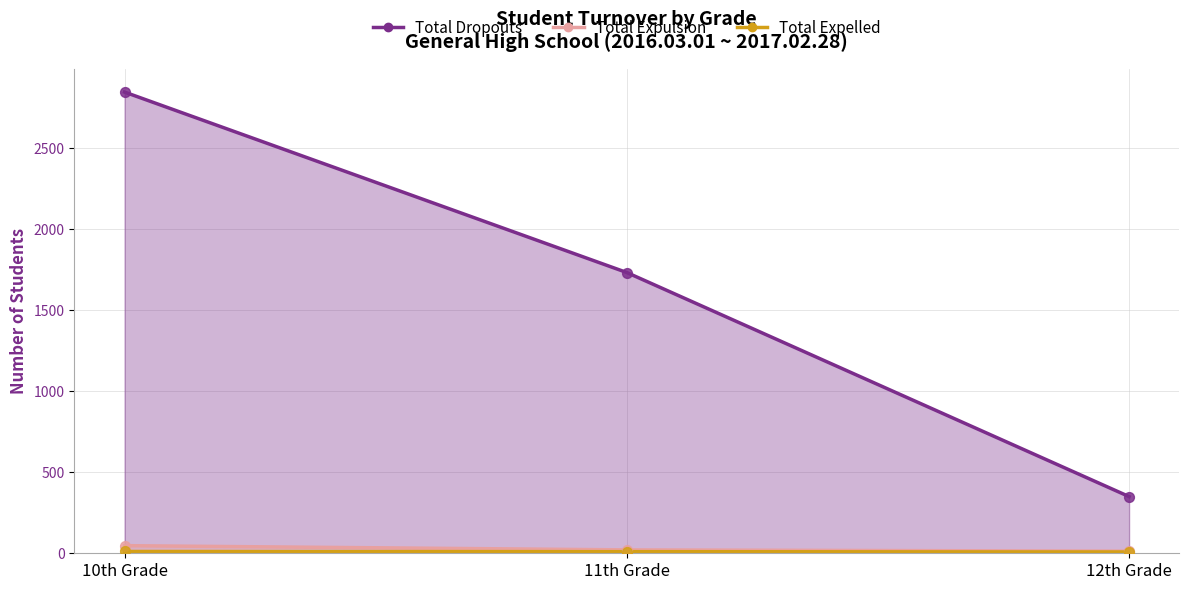

At which category is the sum across all series the highest?

10th Grade